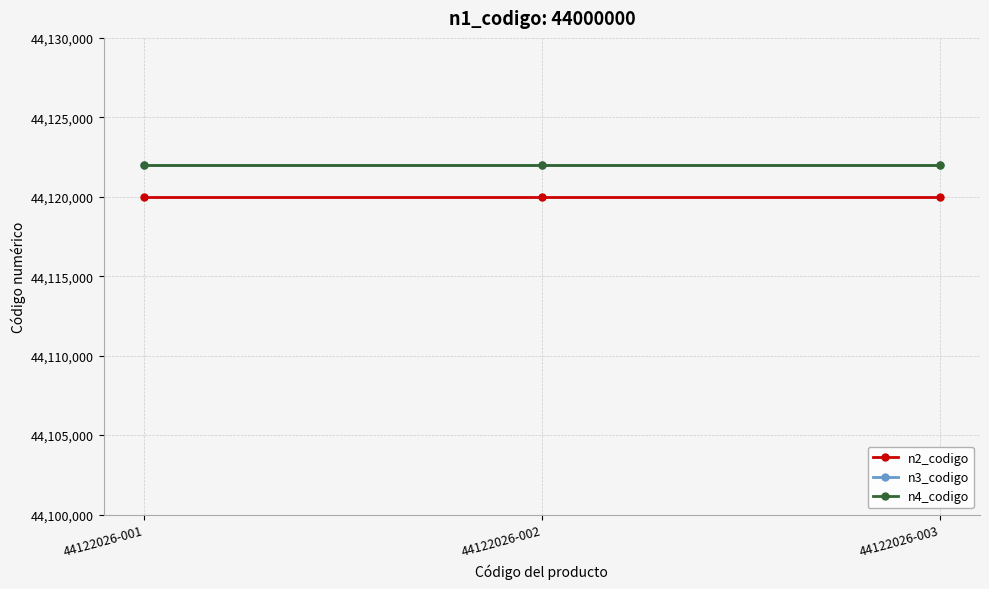

At how many categories does at least one series exceed 44120769?

3